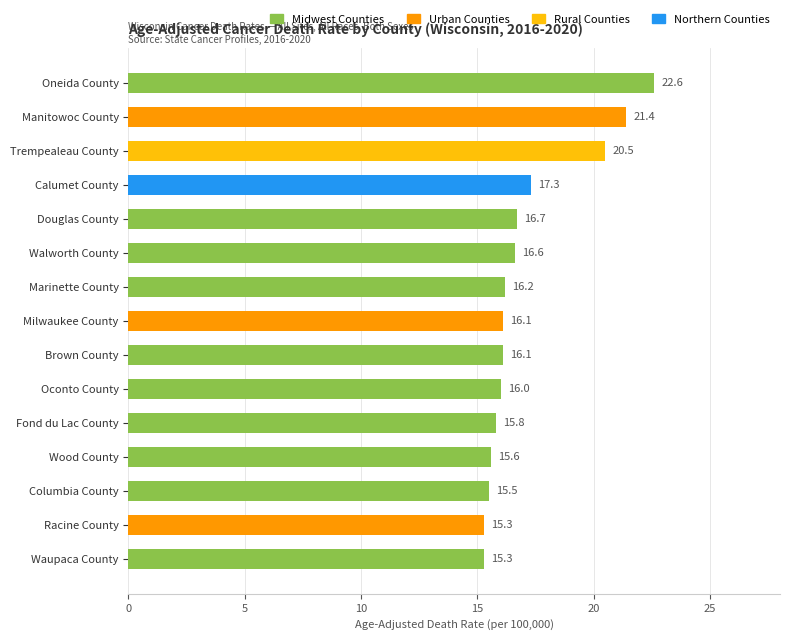

What is the difference between the maximum and minimum values?

7.3